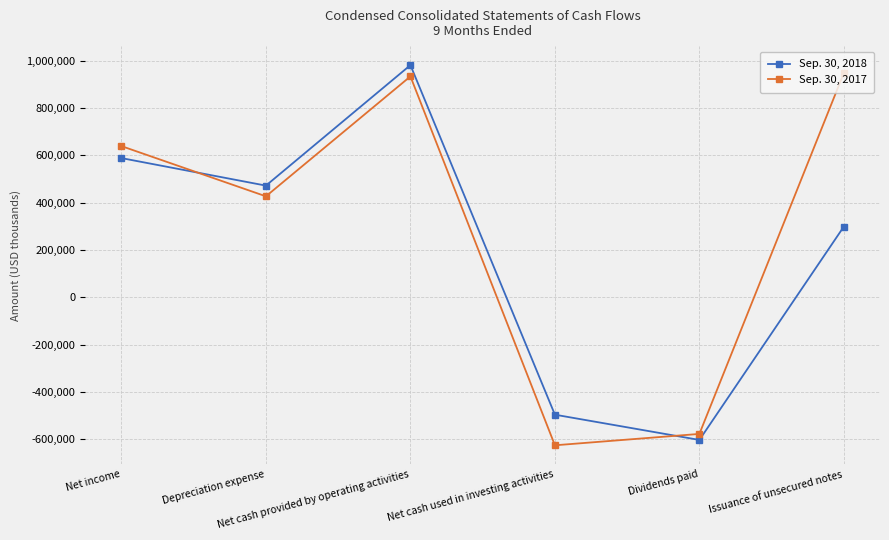

Where is the first local maximum for Sep. 30, 2017?

Net cash provided by operating activities